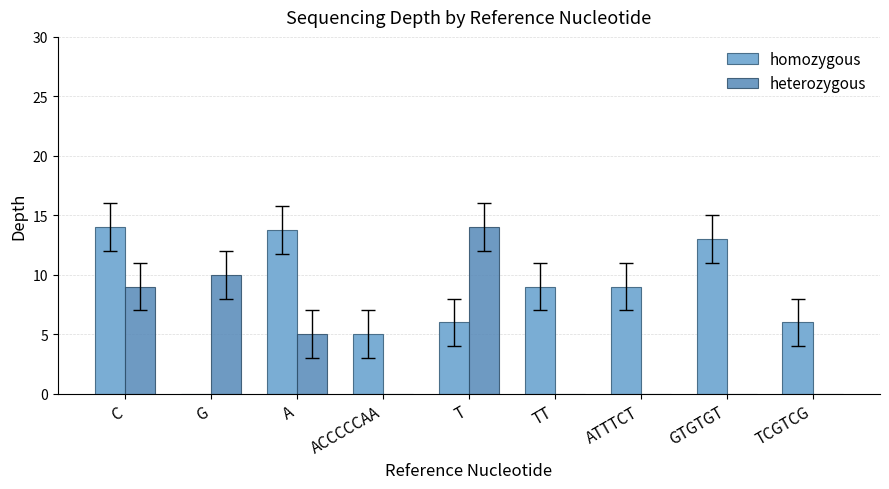

Are the bars horizontal?

No